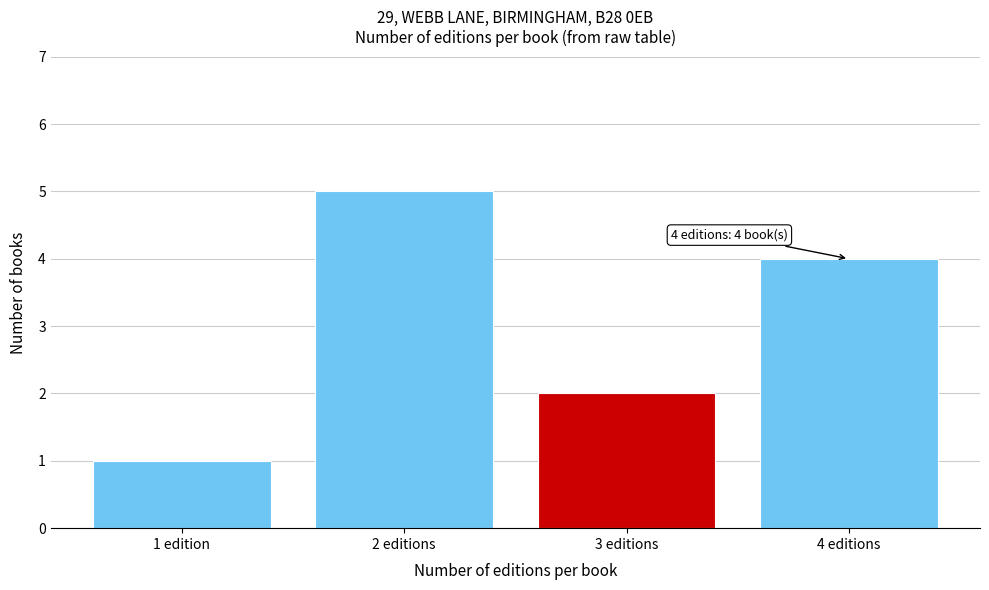

Reading left to right, what are all the values shown in this chart?

1 edition=1	2 editions=5	3 editions=2	4 editions=4